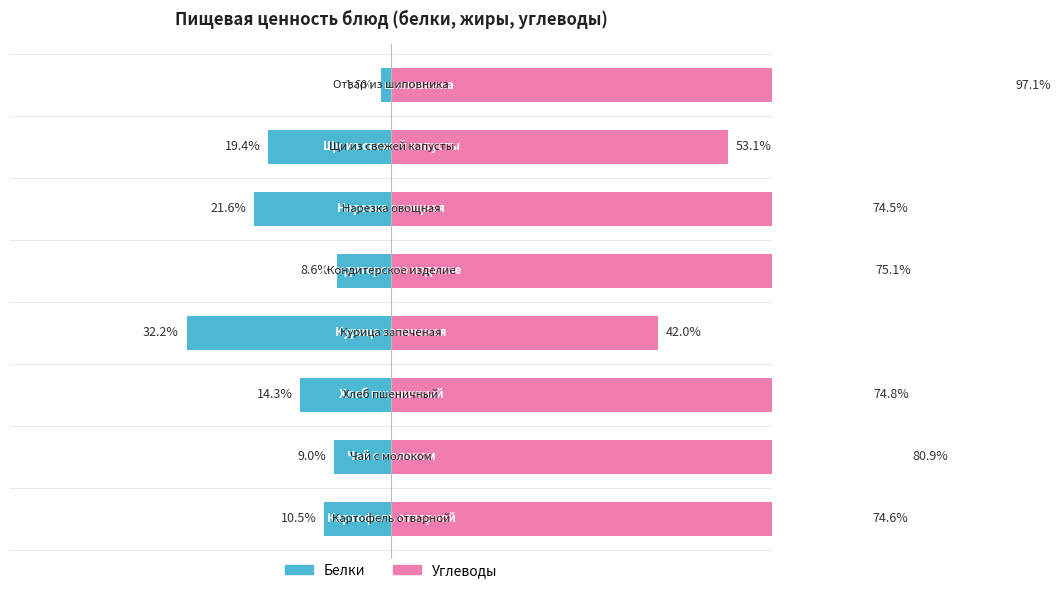

How many groups of bars are there?

8